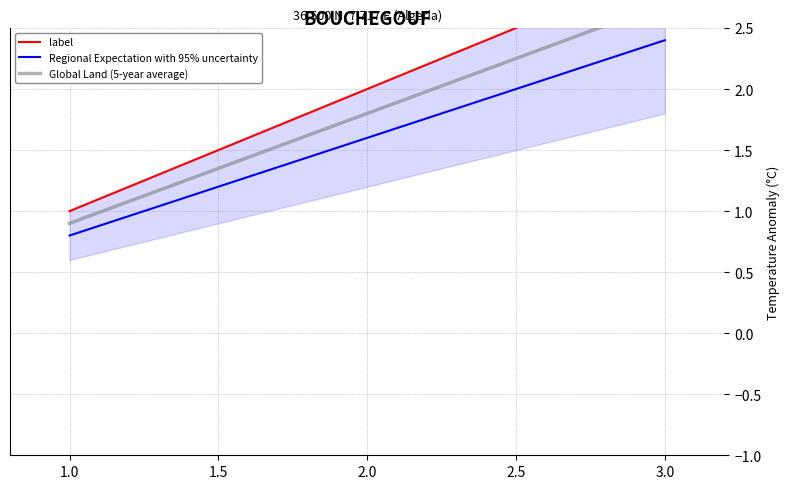

List the labels in order of Regional Expectation with 95% uncertainty value, largest first.

3.0, 2.0, 1.0